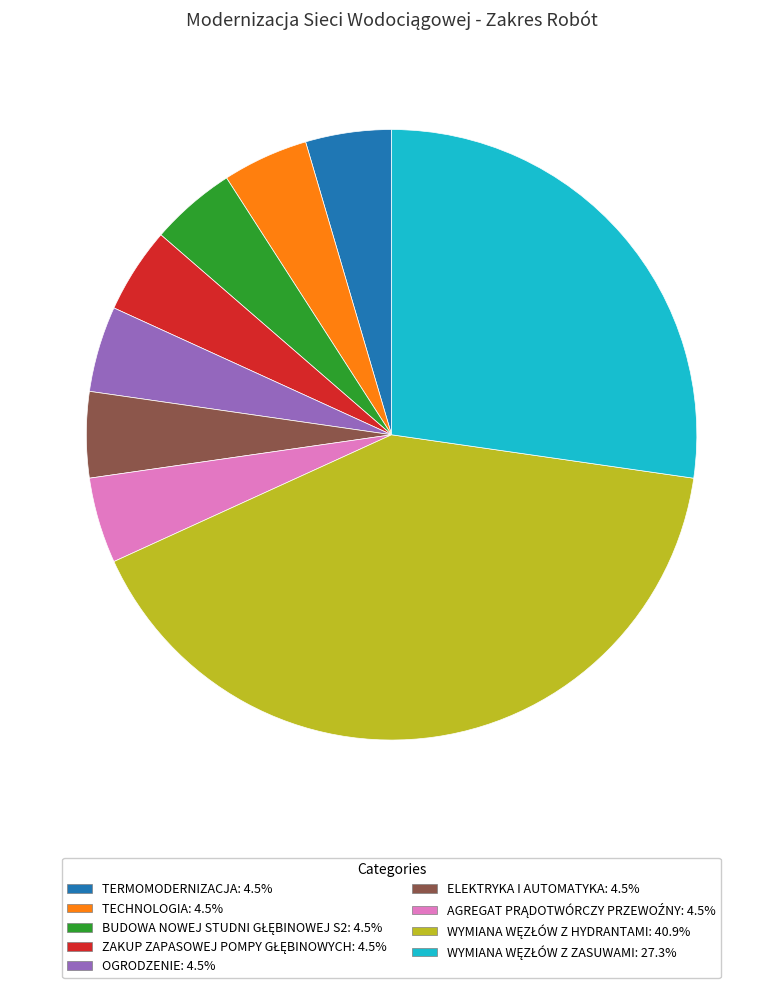

Is TECHNOLOGIA: 4.5% the majority of the pie?

No